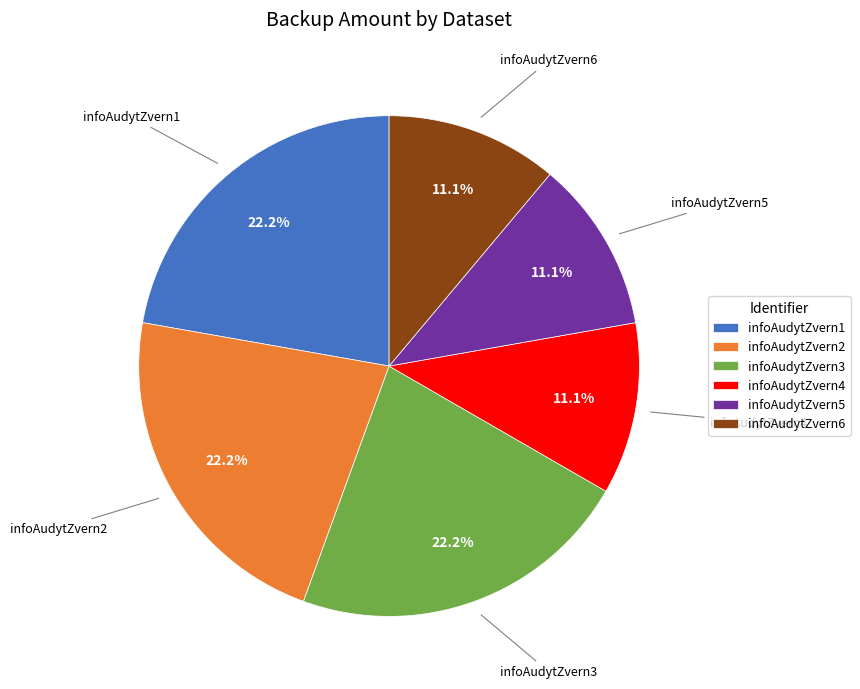

Is the sum of infoAudytZvern5 and infoAudytZvern1 greater than half?

No